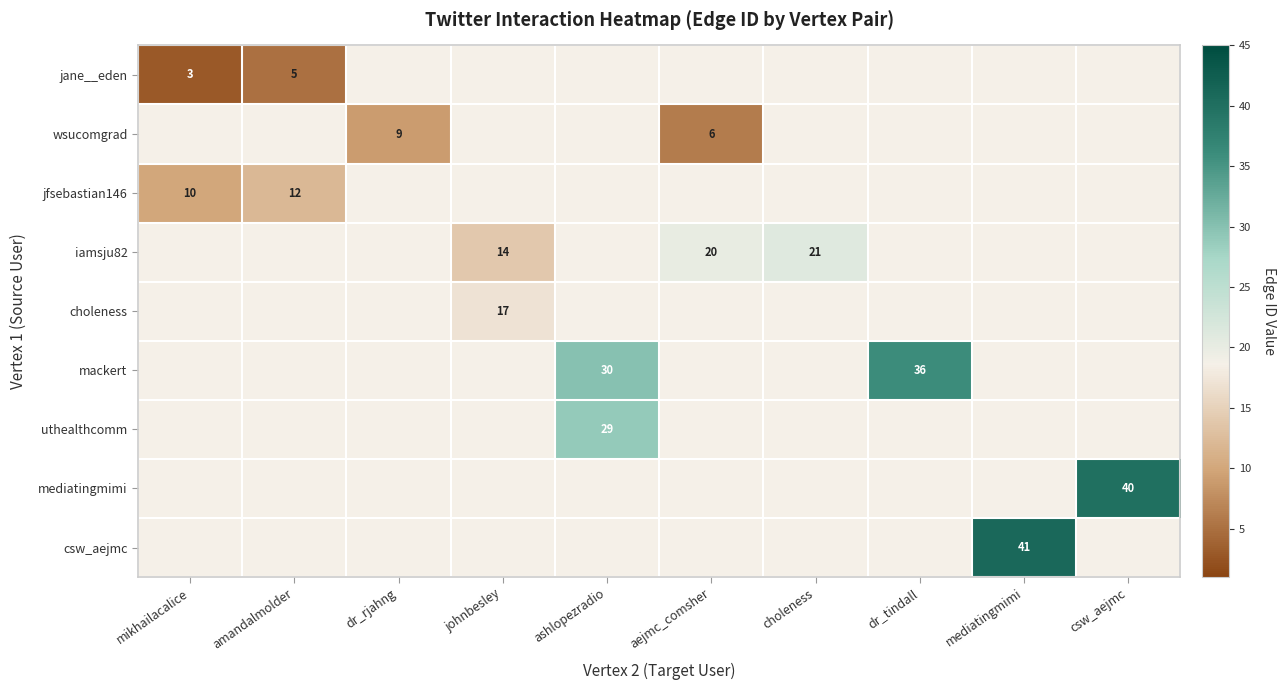

The iamsju82 series shows 23 at johnbesley. True or false?

False